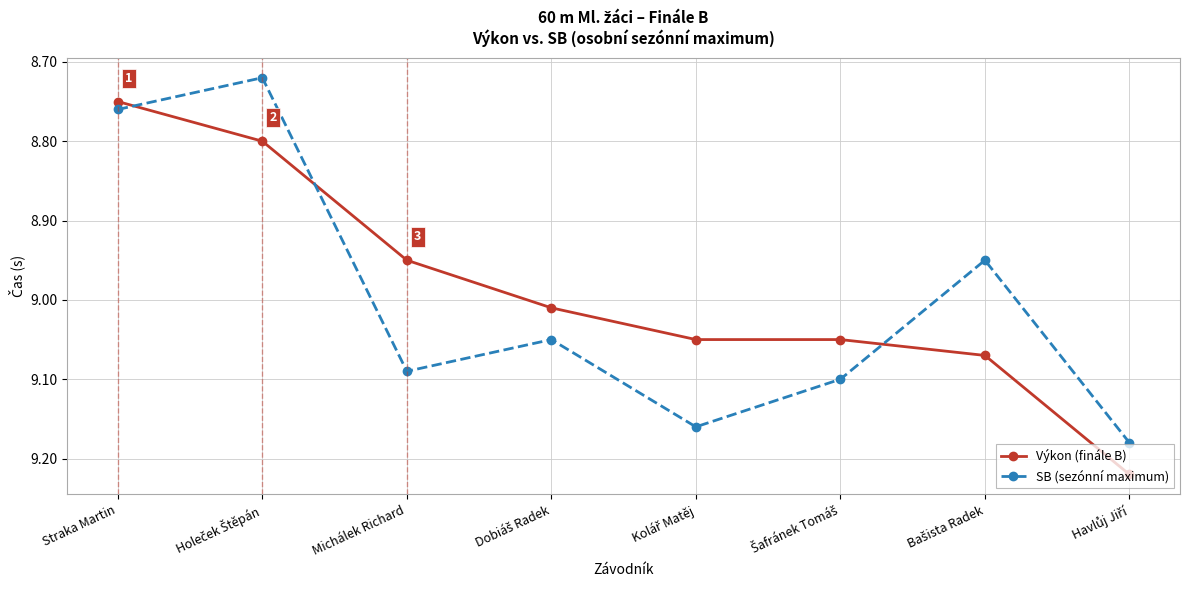

True or false: SB (sezónní maximum) and Výkon (finále B) intersect in this chart.

True